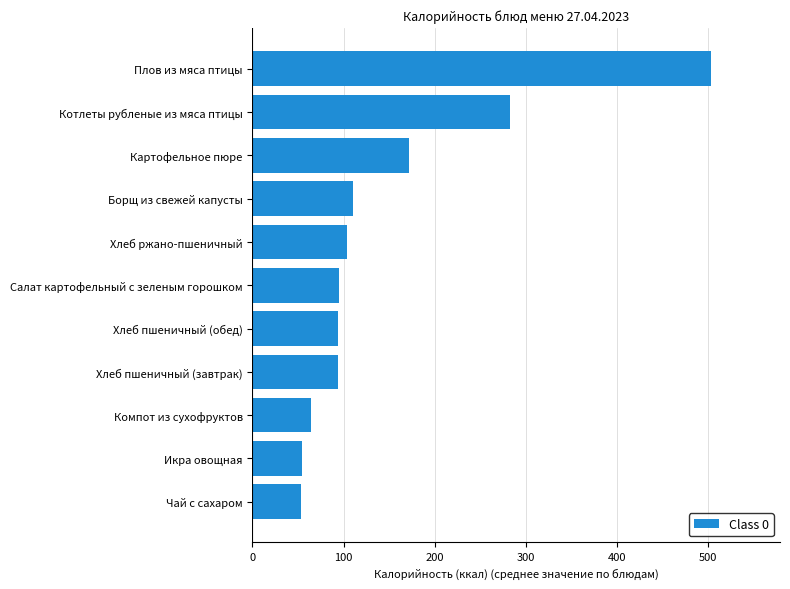

What is the smallest value displayed?

53.4